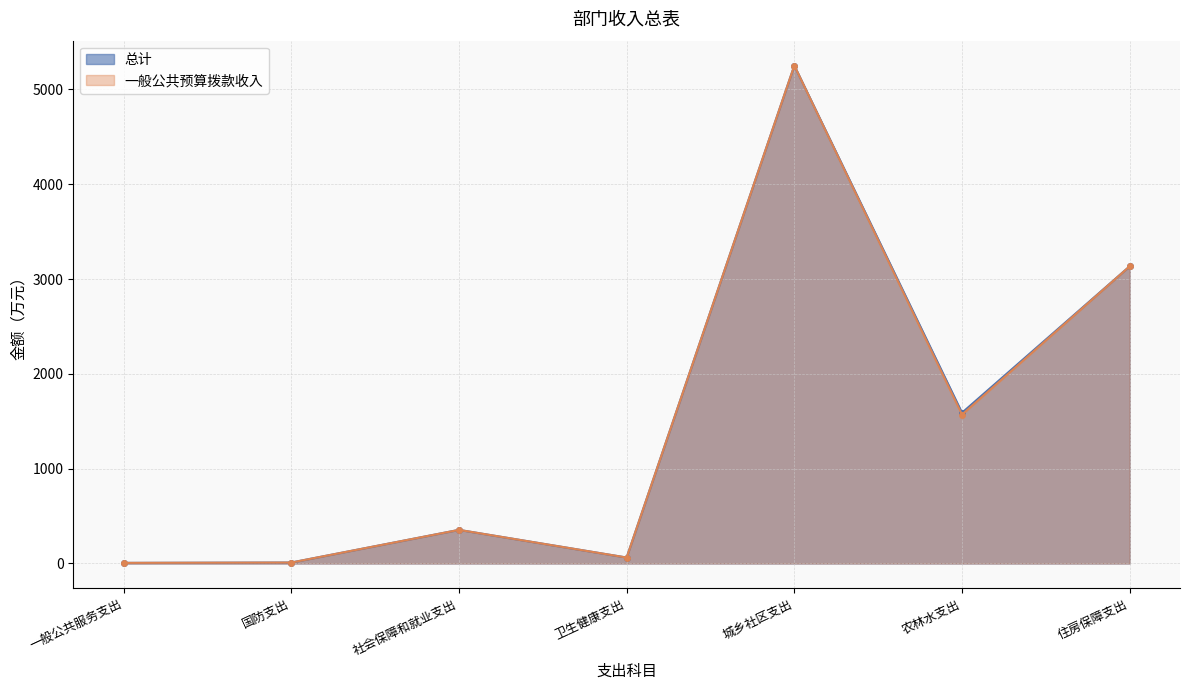

True or false: 一般公共预算拨款收入 and 总计 cross at least once.

False